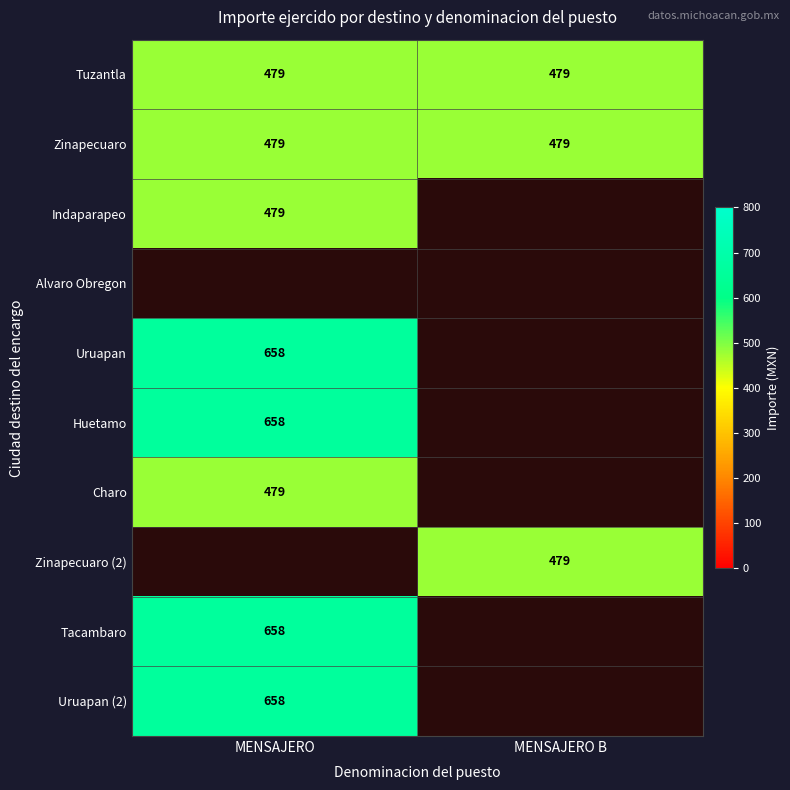

The Charo series shows 252 at MENSAJERO. True or false?

False